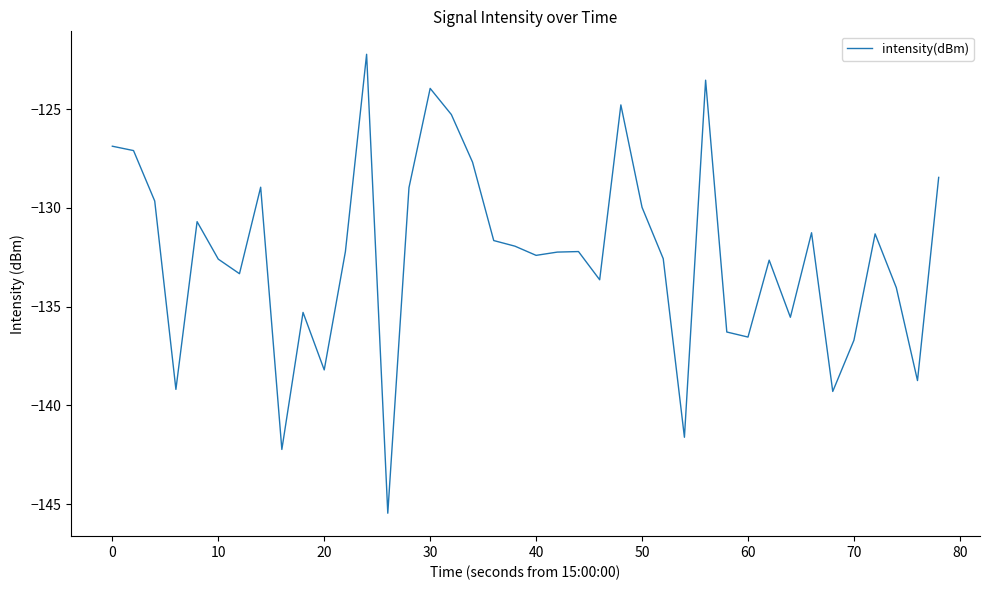

What is the difference between the maximum and minimum values?

23.2